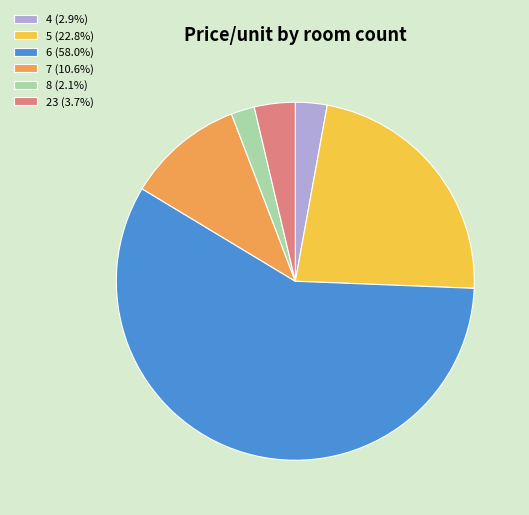

How many slices are in this pie chart?

6